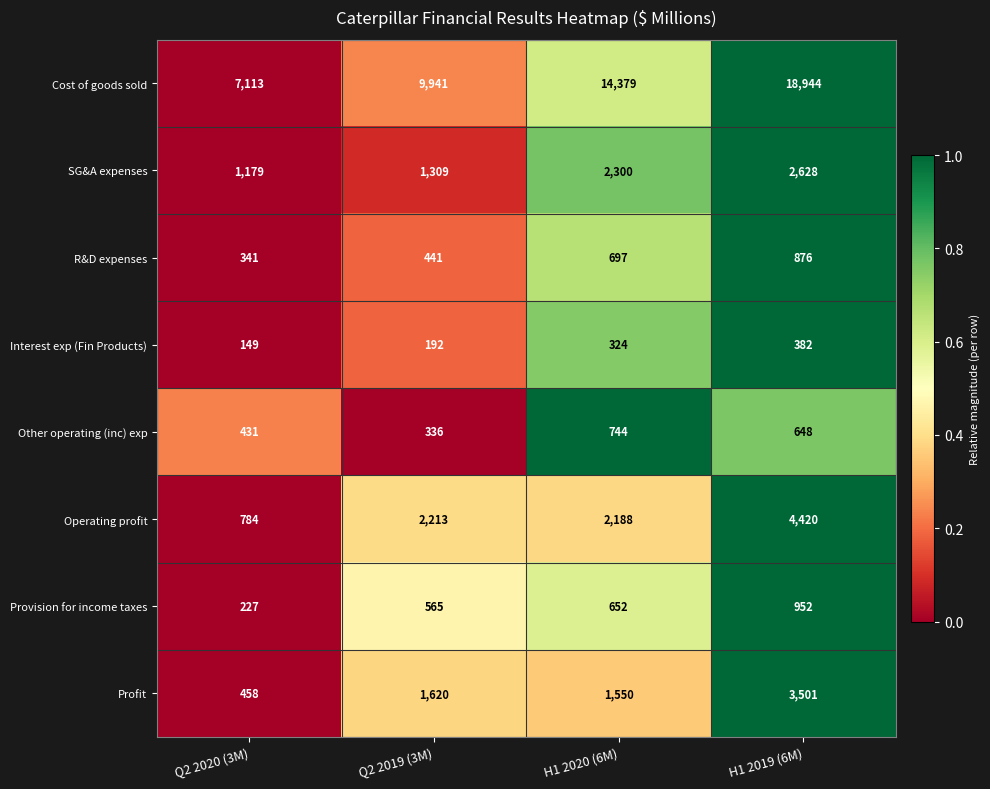

Count the Cost of goods sold values in the range 9941 to 18944.

3